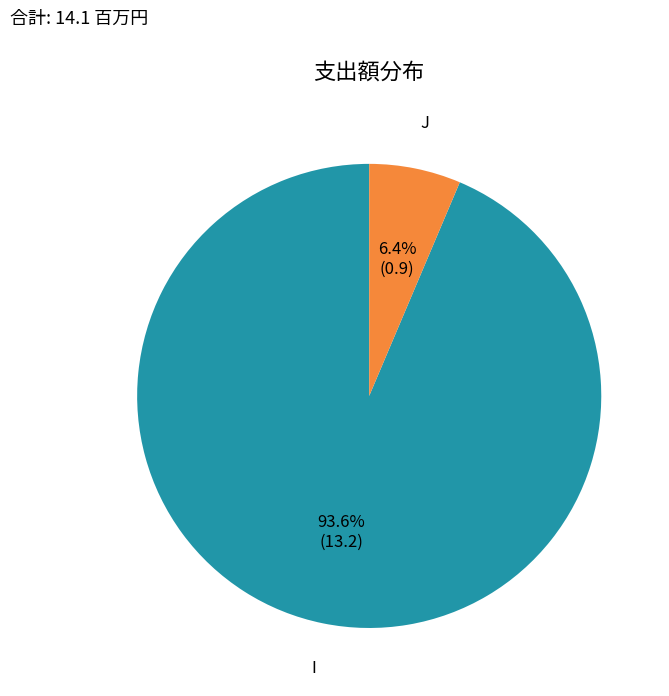

How many slices are in this pie chart?

2